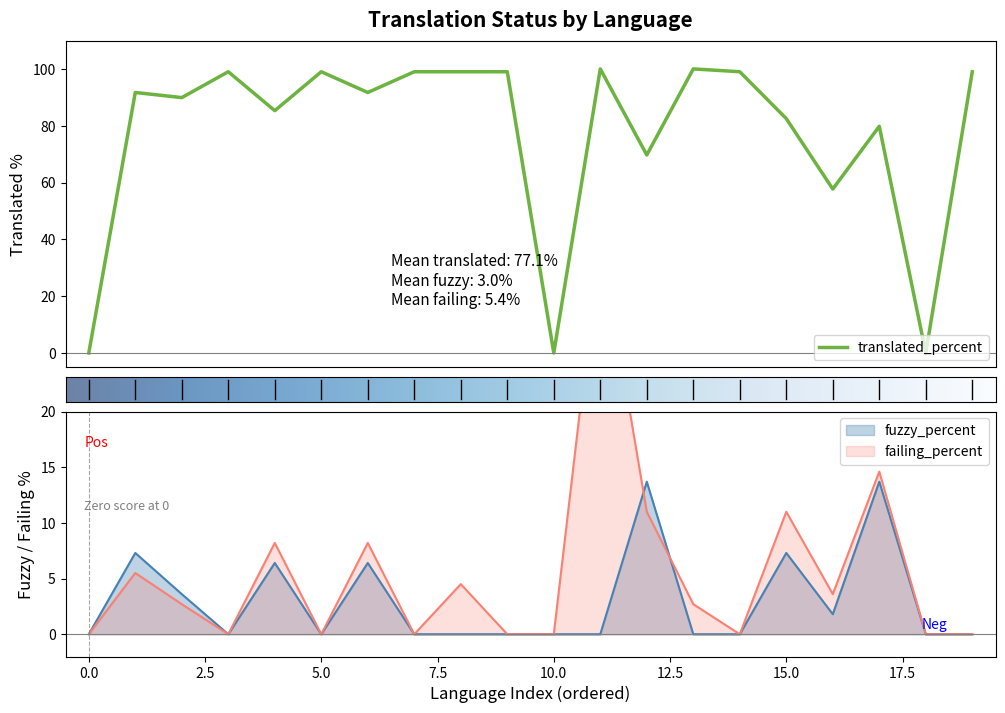

True or false: failing_percent and translated_percent intersect in this chart.

False